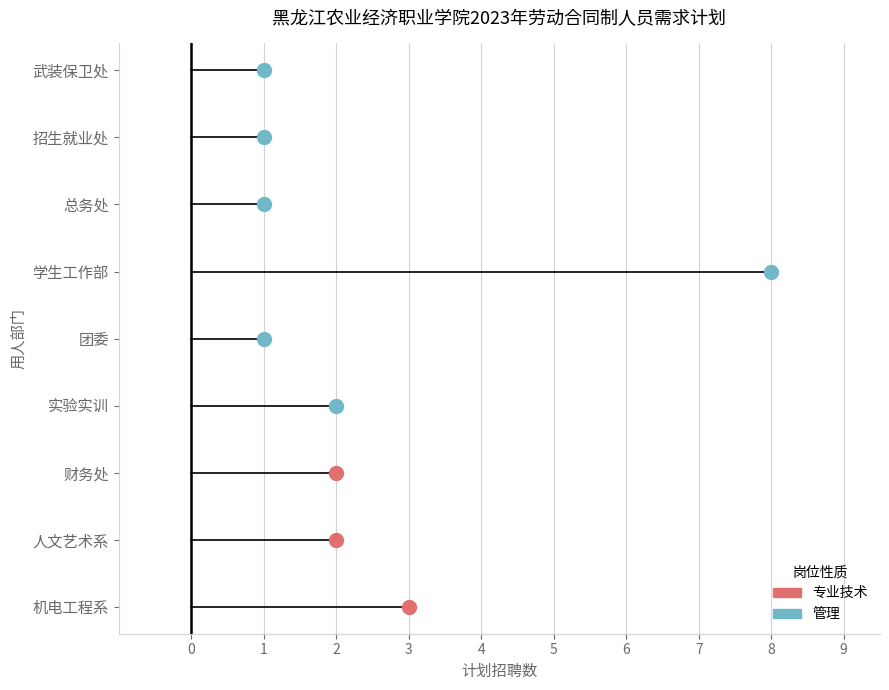

What position from the right is 武装保卫处?

1